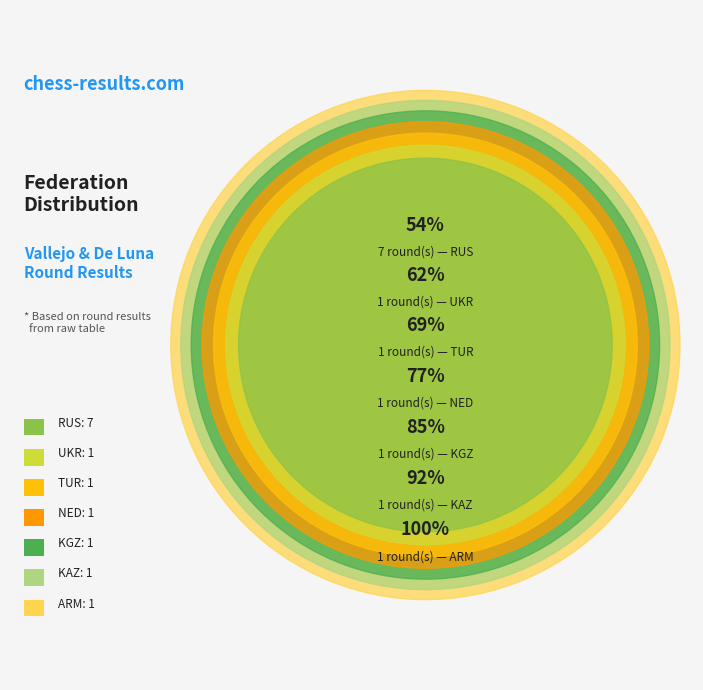

To the nearest percent, what is the combined percentage of KAZ and RUS?

62%